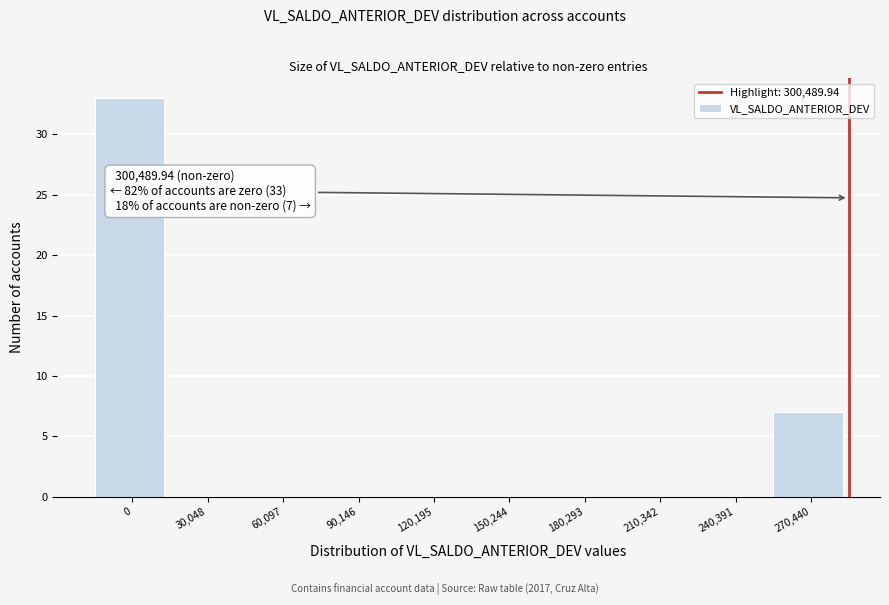

Reading left to right, list all the values displayed in this chart.

0=33	30,048=0	60,097=0	90,146=0	120,195=0	150,244=0	180,293=0	210,342=0	240,391=0	270,440=7